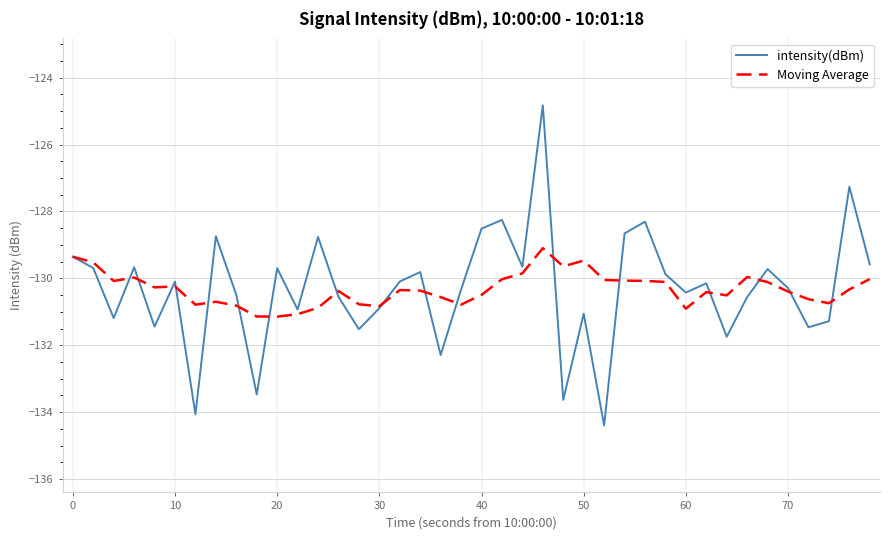

What is the lowest value of the Moving Average series?

-131.1